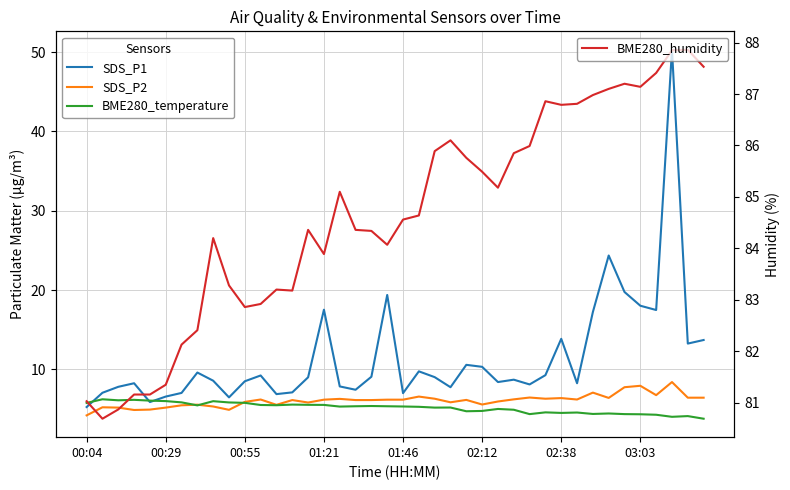

How many data points in BME280_temperature are less than 5?

15